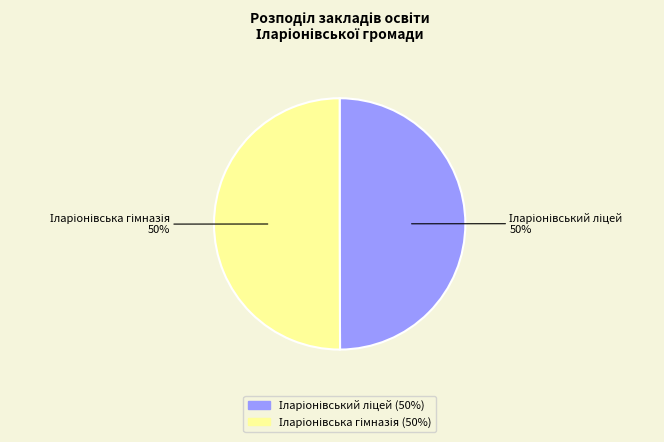

To the nearest percent, what is the average slice percentage?

50%